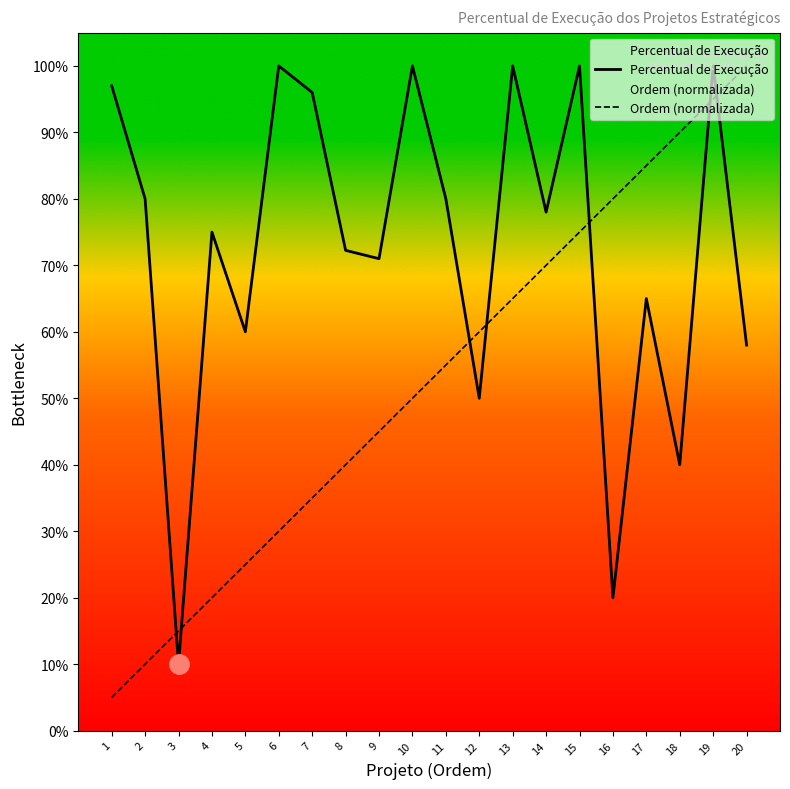

Which category has the lowest value in the Ordem (normalizada) series?

1